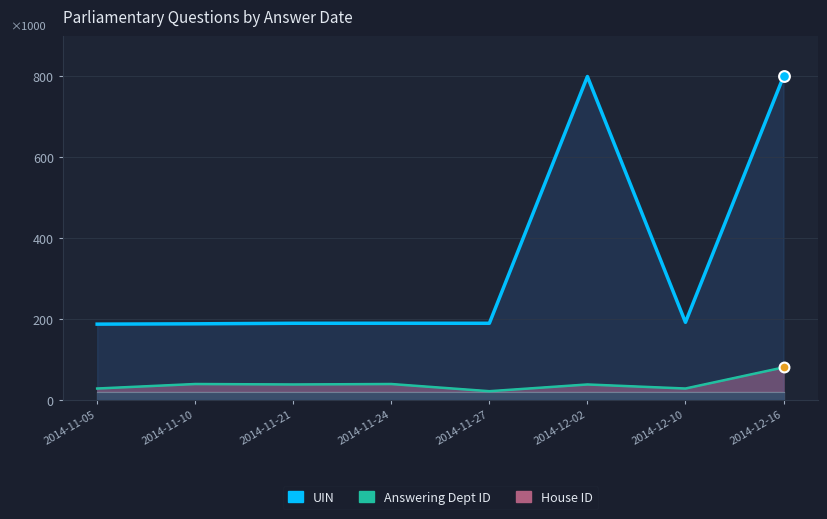

Which series contains the highest Y value?

UIN